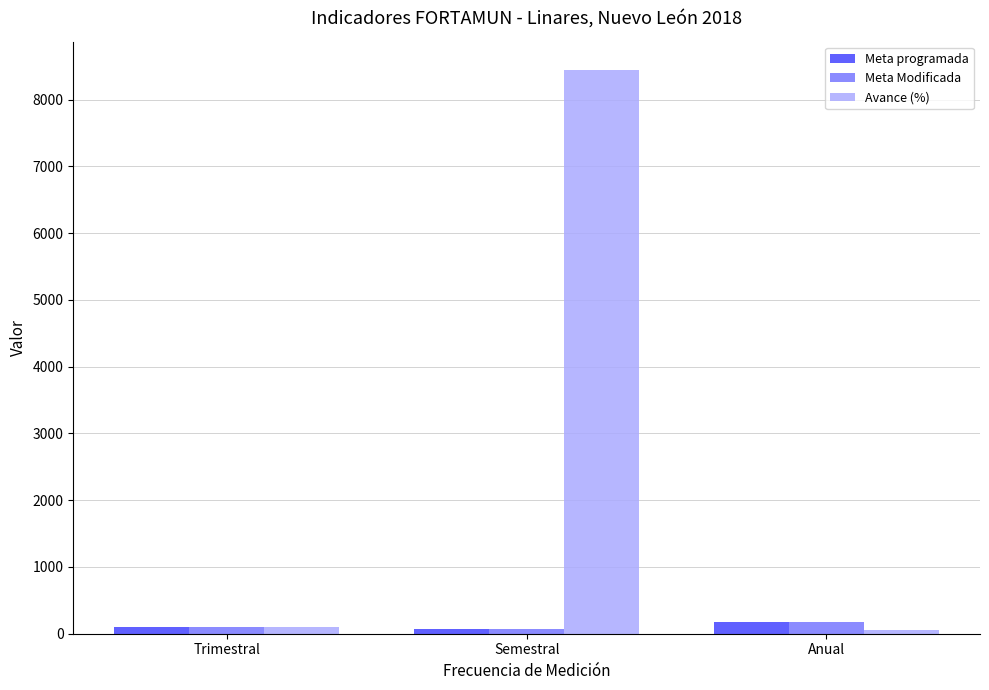

At which label is Avance (%) closest to 4250?

Trimestral